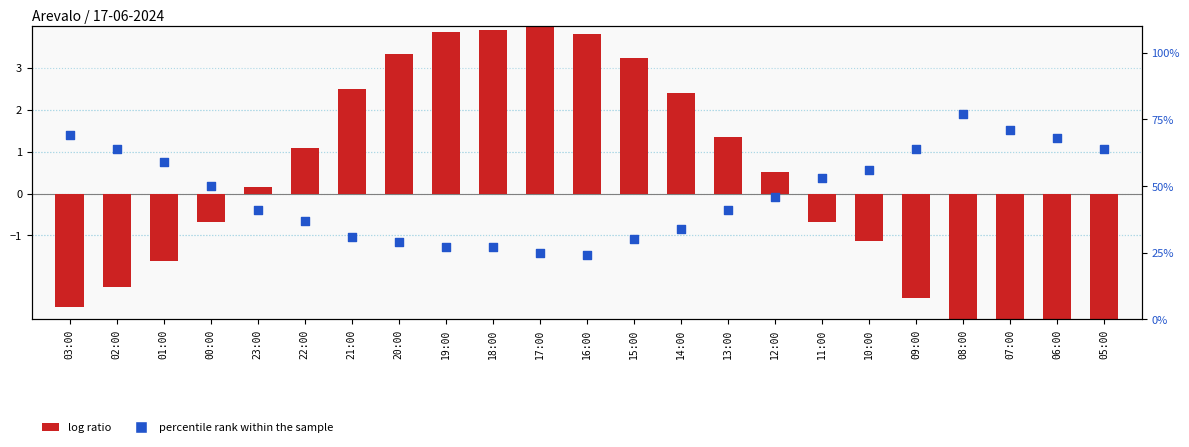

What is the total value across all series at 18:00?

30.9